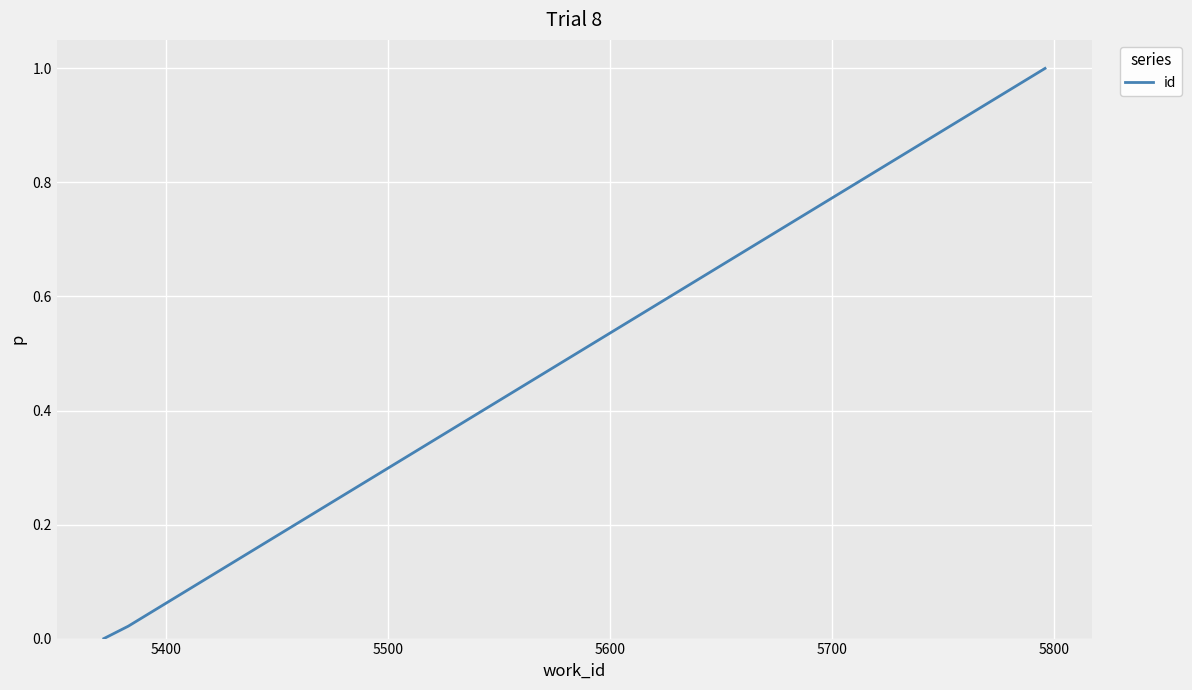

How many values are above zero?

2